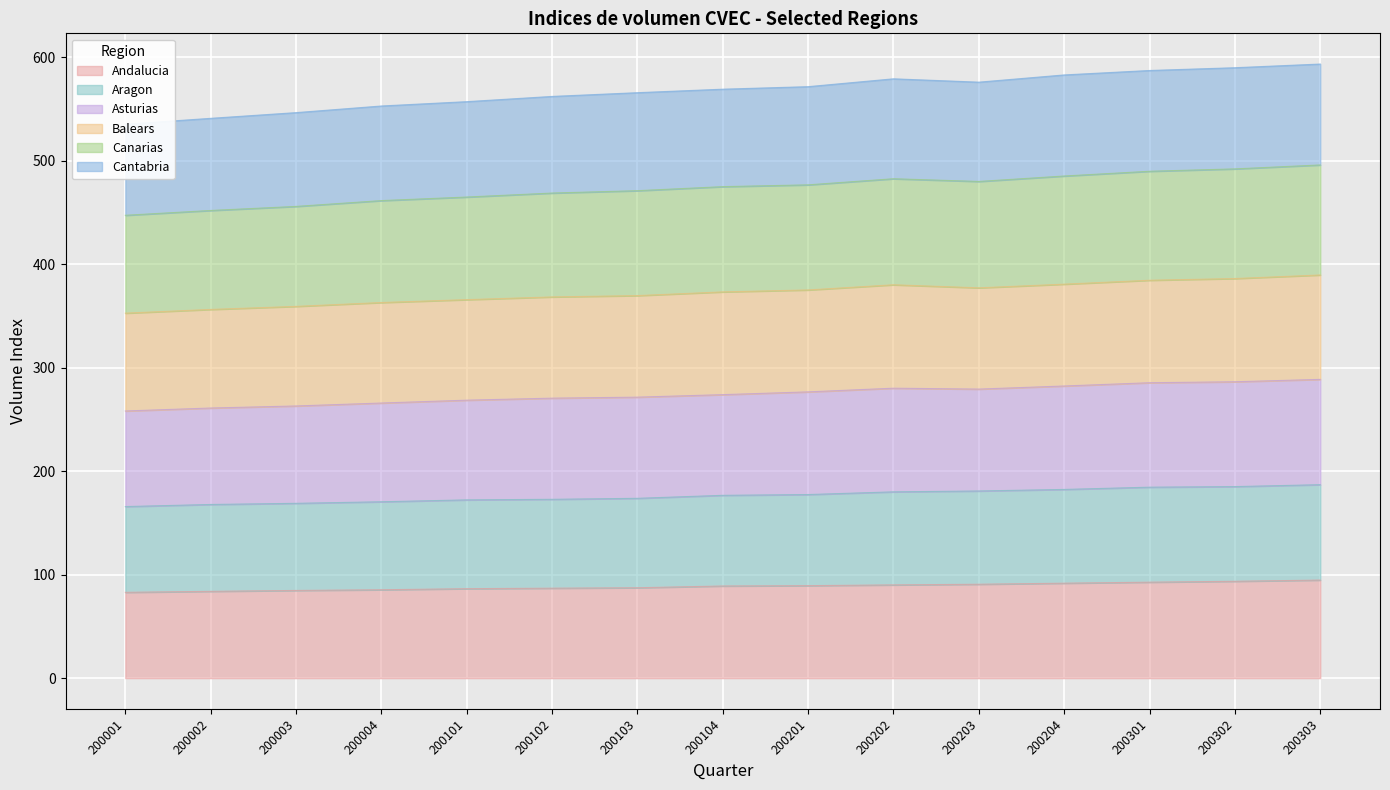

What is the difference between the Andalucia values at 200004 and 200204?

6.3